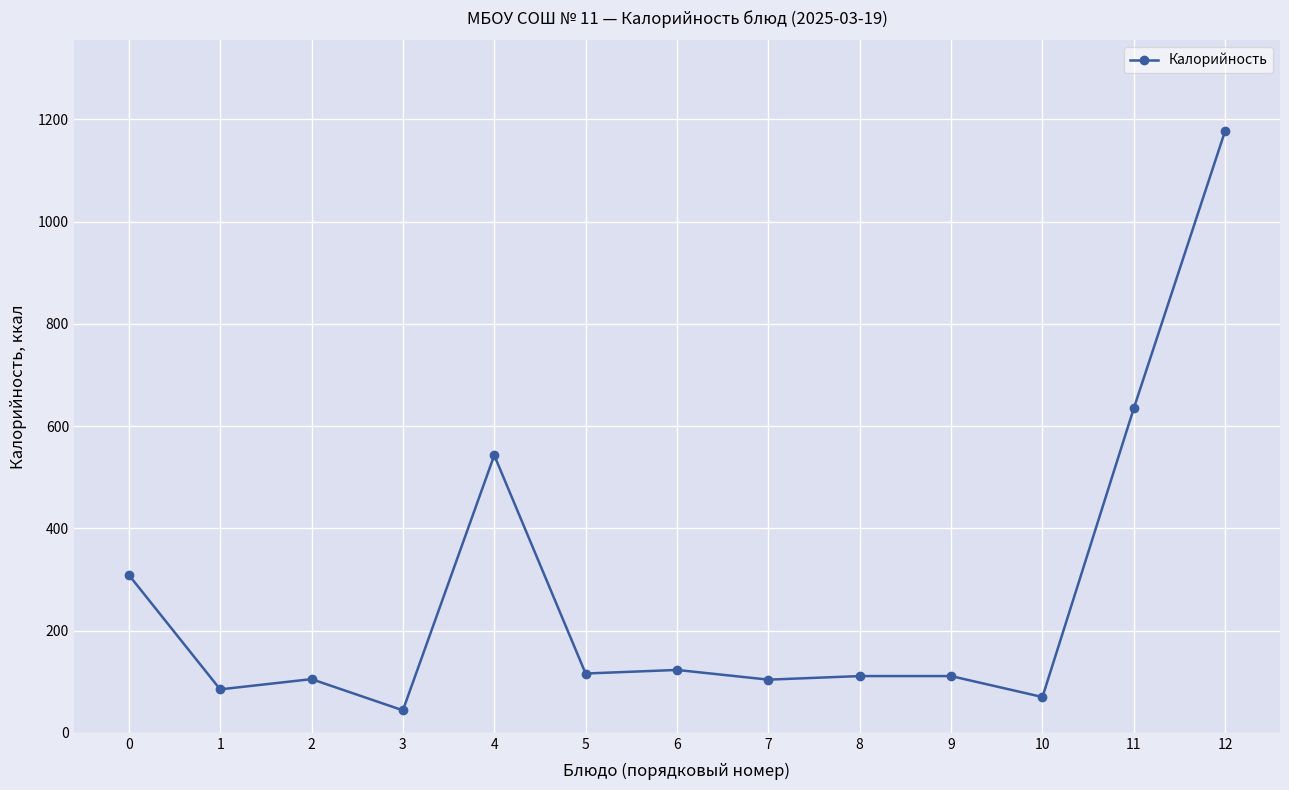

What is the sum of the values at 6 and 4?

666